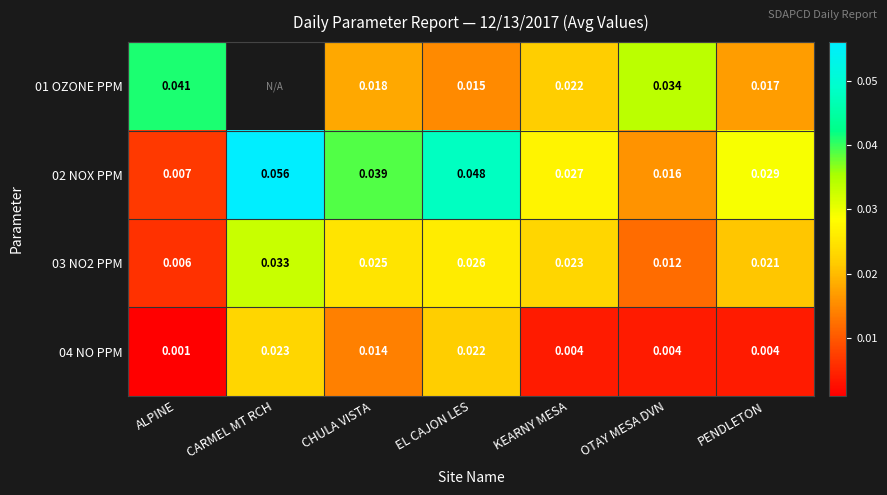

Which category has the lowest value in the 03 NO2 PPM series?

ALPINE